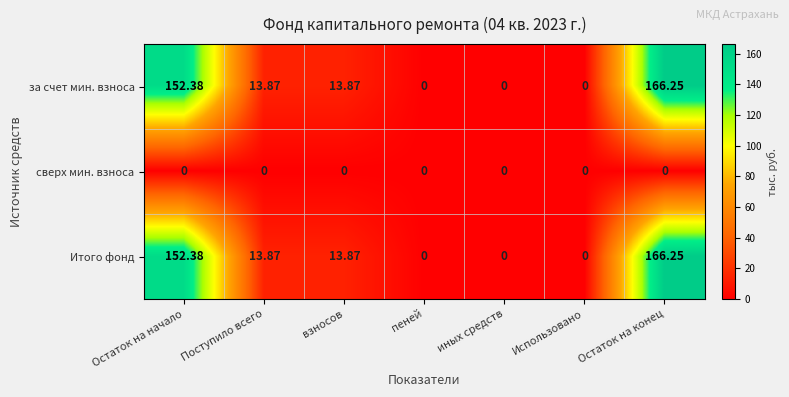

At which label does Итого фонд first exceed 13?

Остаток на начало